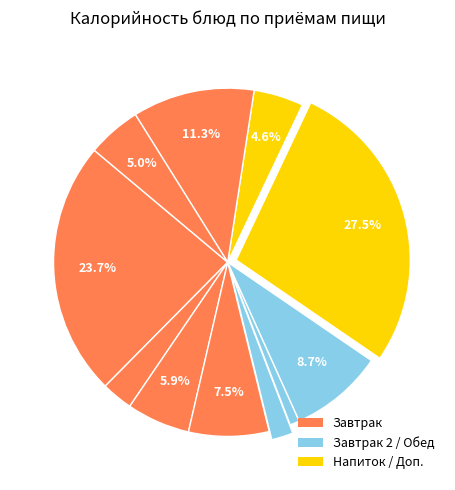

How many segments does this pie chart have?

11